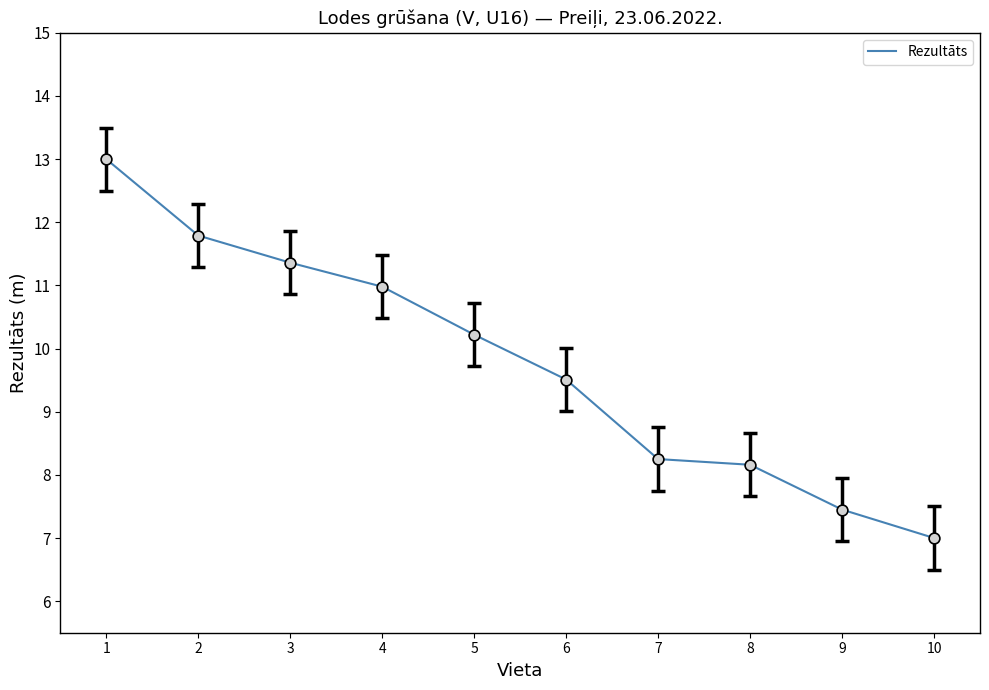

What is the ratio of the value at 1 to the value at 6?

1.4